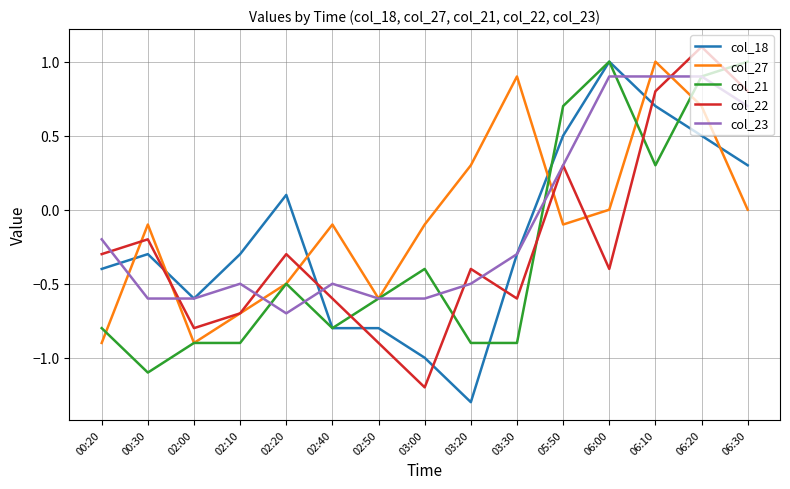

Is the value of col_27 at 06:30 greater than the value of col_18 at 00:30?

Yes